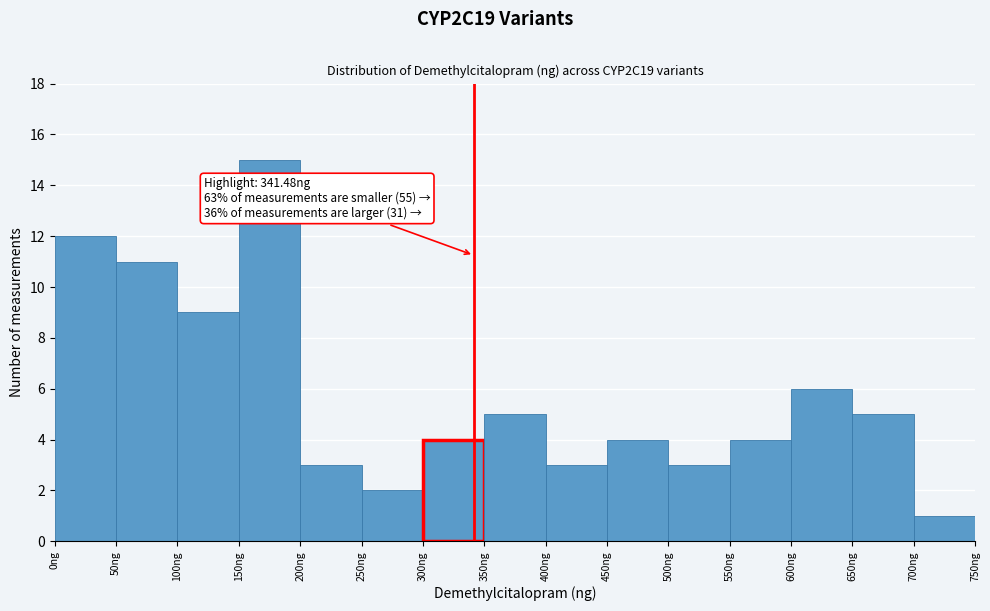

Over which range of the x-axis is the bar tallest?

150 to 200